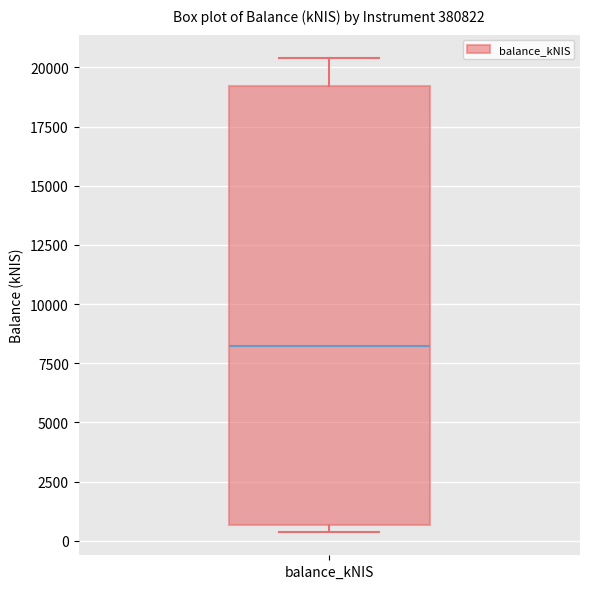

Read this box plot against the y-axis: the position of the median line, the range covered by the box, and the ends of both whiskers. The values are not printed on the chart, so give them approximately, as read against the axis.

median 8000, box 500 to 19000, whiskers 500 (just below the box's lower edge) to 20500